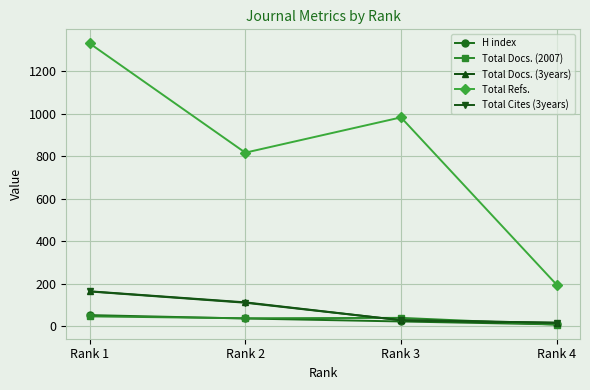

At which category is the sum across all series the highest?

Rank 1